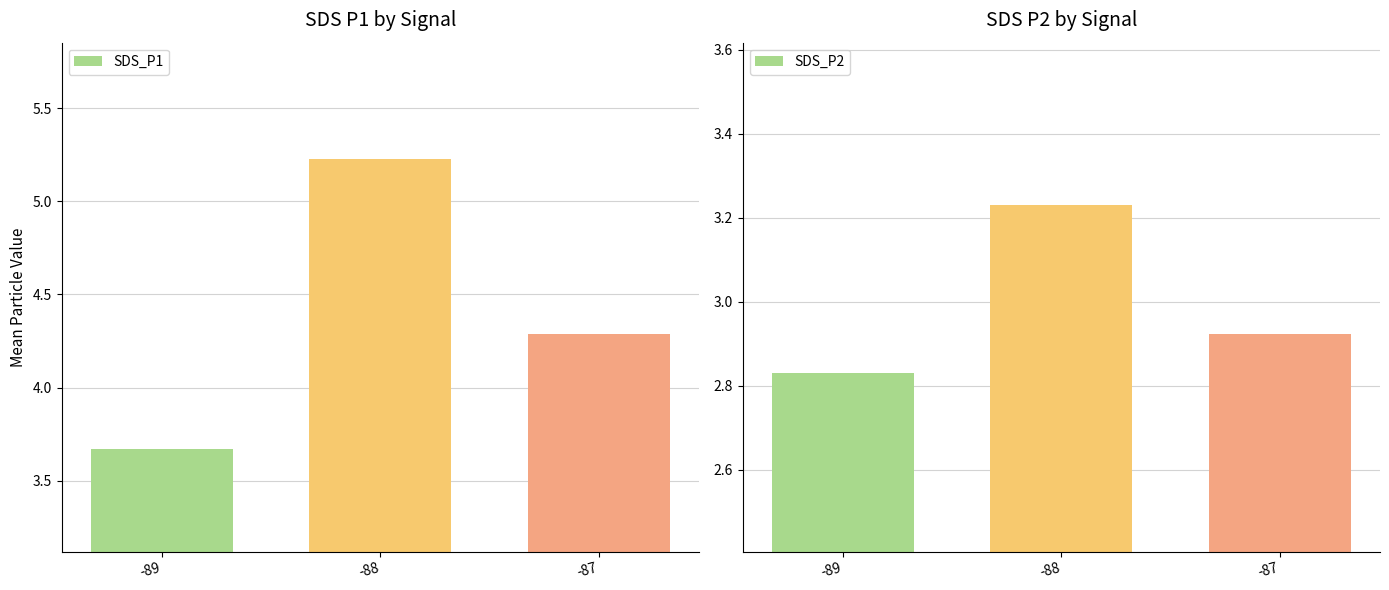

The value of SDS_P2 at -88 is 3.2. True or false?

True